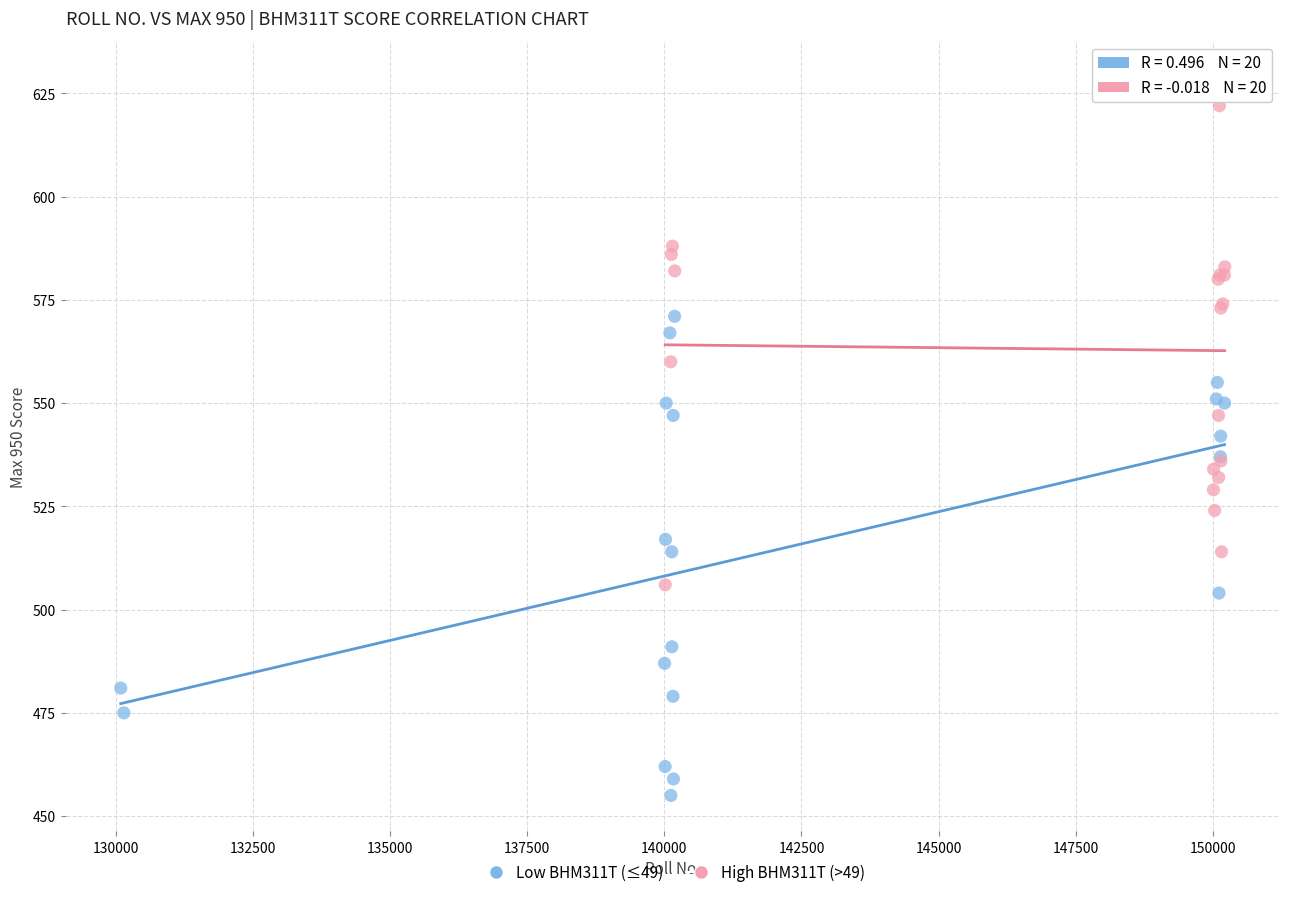

Which series reaches the minimum Y coordinate?

Low BHM311T (≤49)